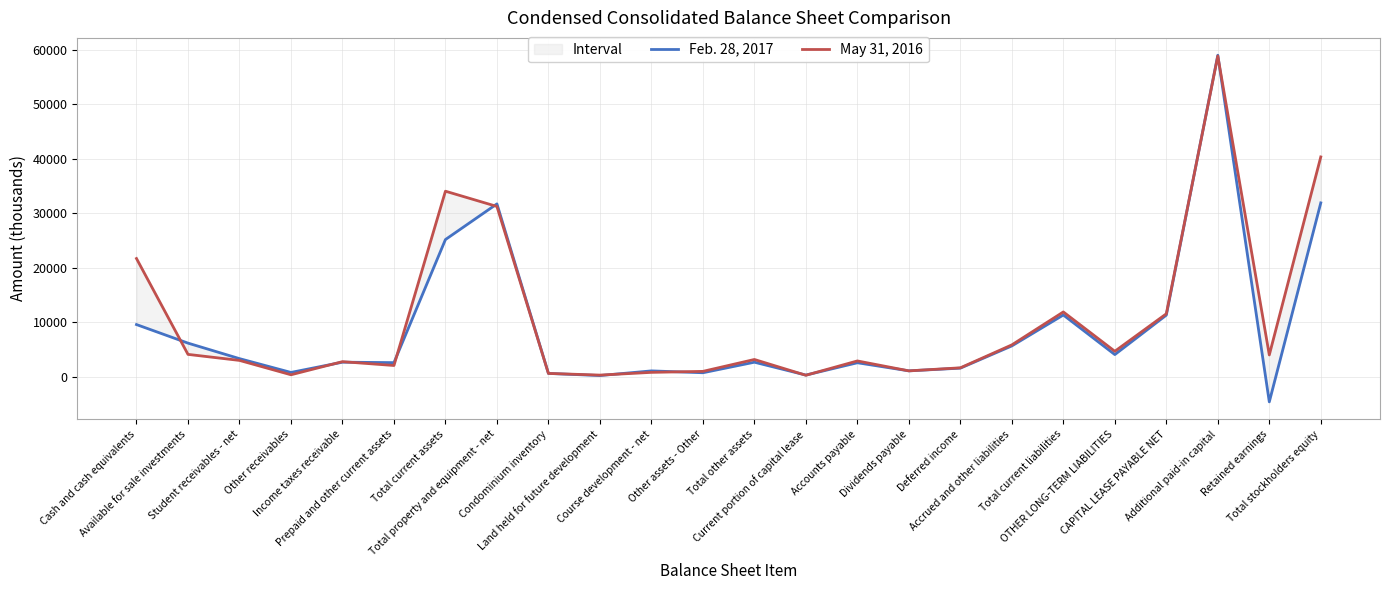

How many distinct data groups are displayed?

2